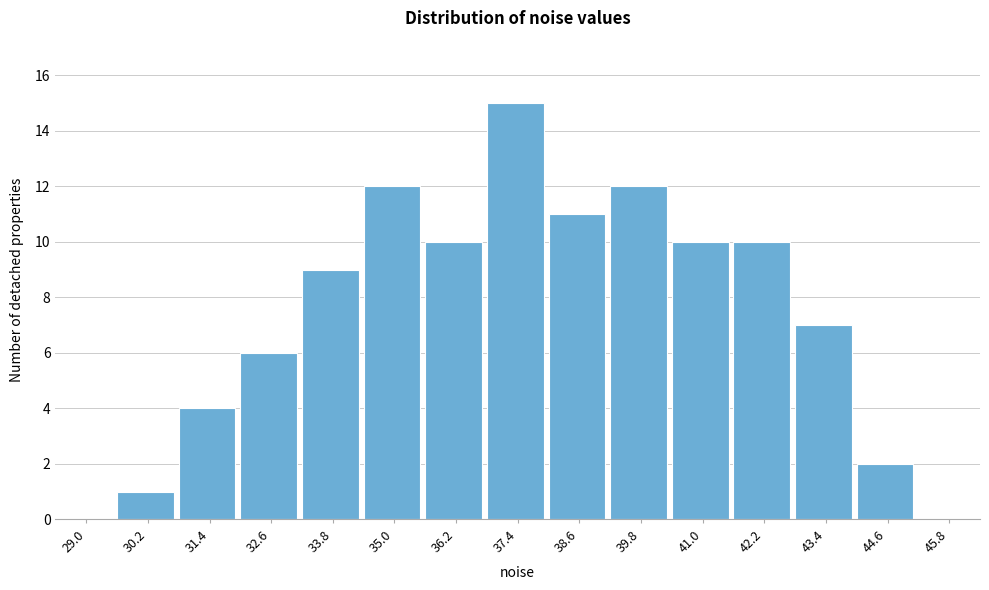

Reading right to left, extract all data points from this chart.

45.8=0	44.6=2	43.4=7	42.2=10	41.0=10	39.8=12	38.6=11	37.4=15	36.2=10	35.0=12	33.8=9	32.6=6	31.4=4	30.2=1	29.0=0